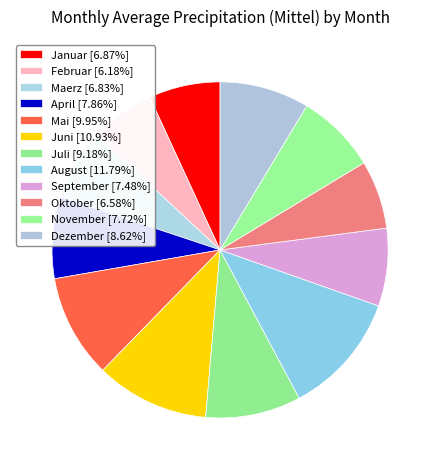

How many slices are in this pie chart?

12